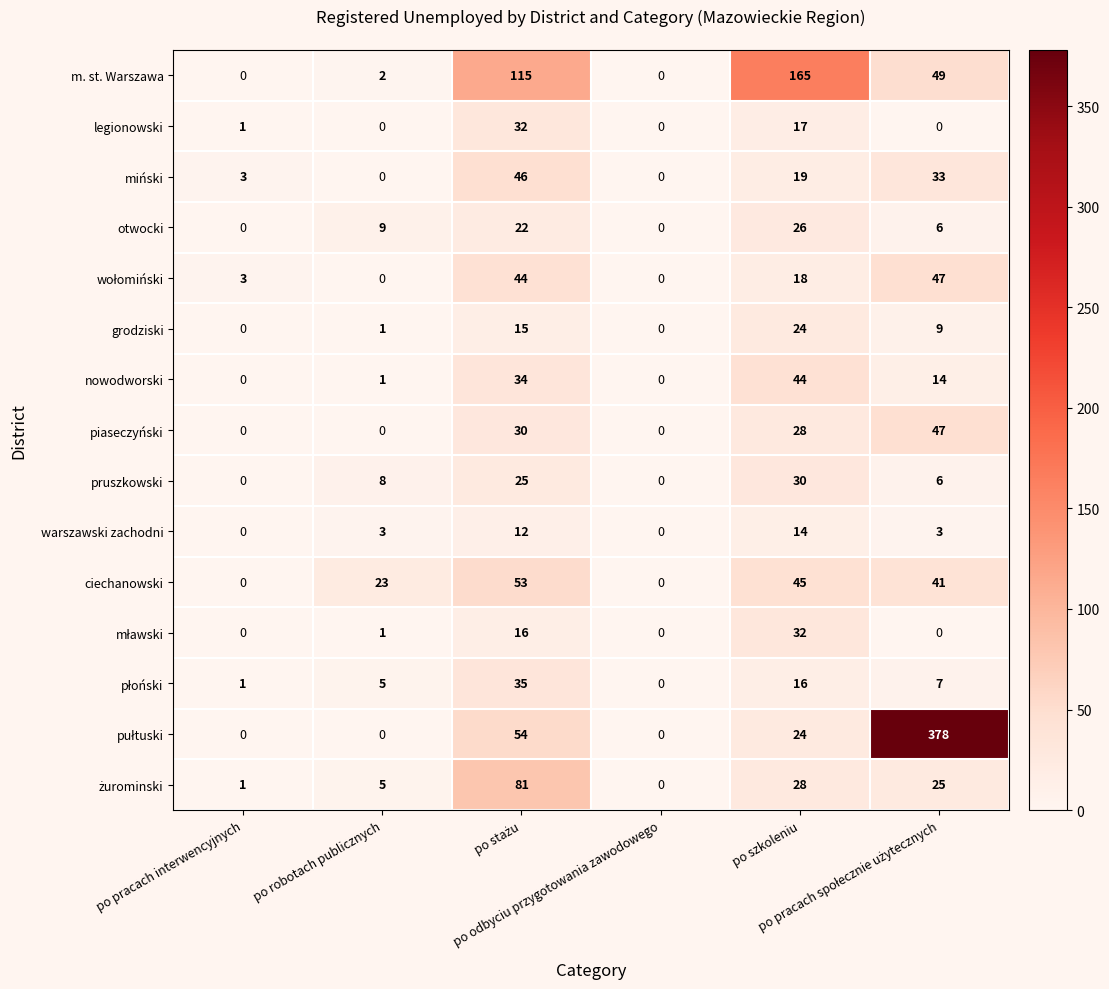

At how many categories does at least one series exceed 276?

1